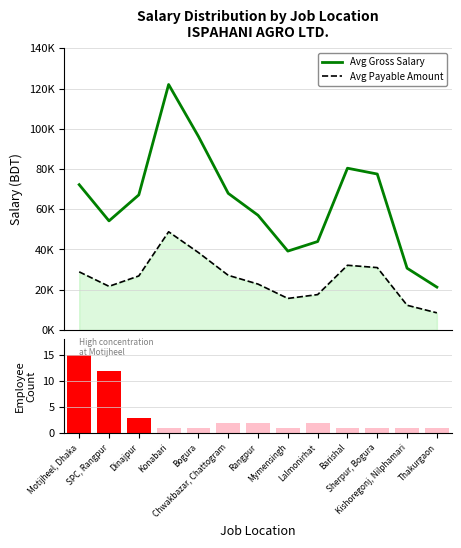

What is the label of the 1st bar from the left?

Motijheel, Dhaka